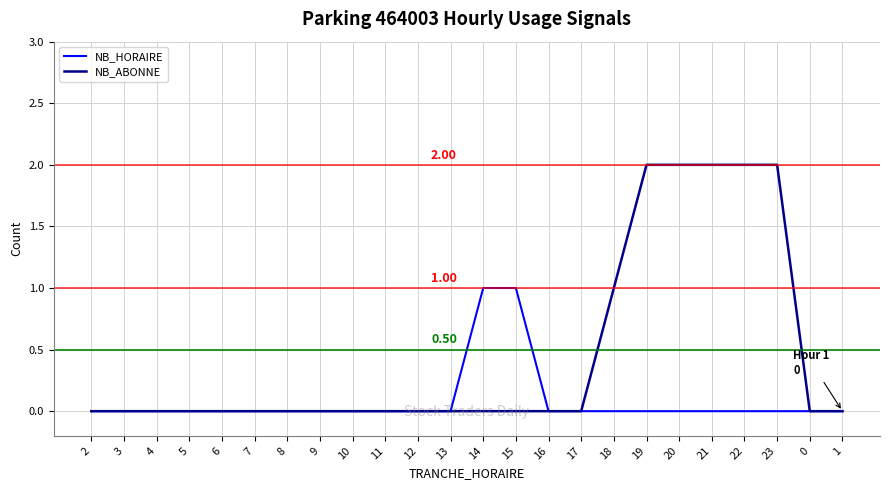

Which series has the largest total across all categories?

NB_ABONNE